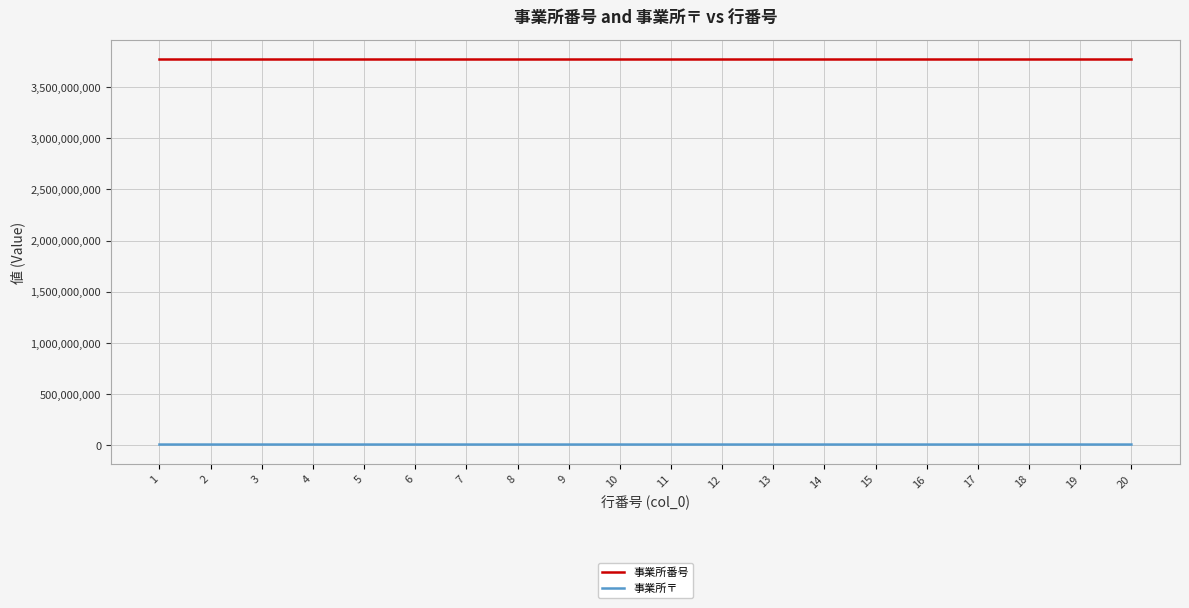

What are all the series names shown in the legend?

事業所番号, 事業所〒